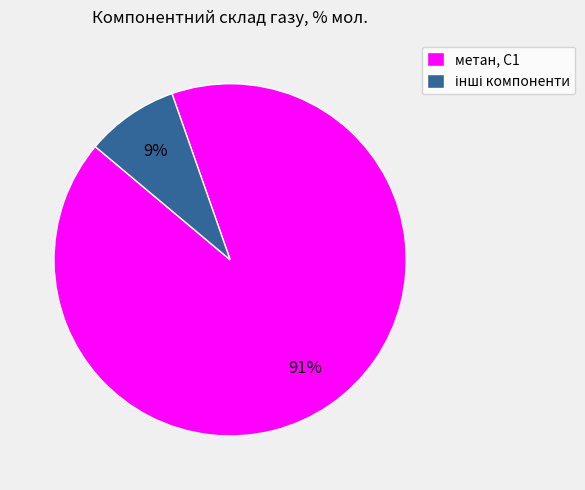

Which slice is the largest?

метан, С1